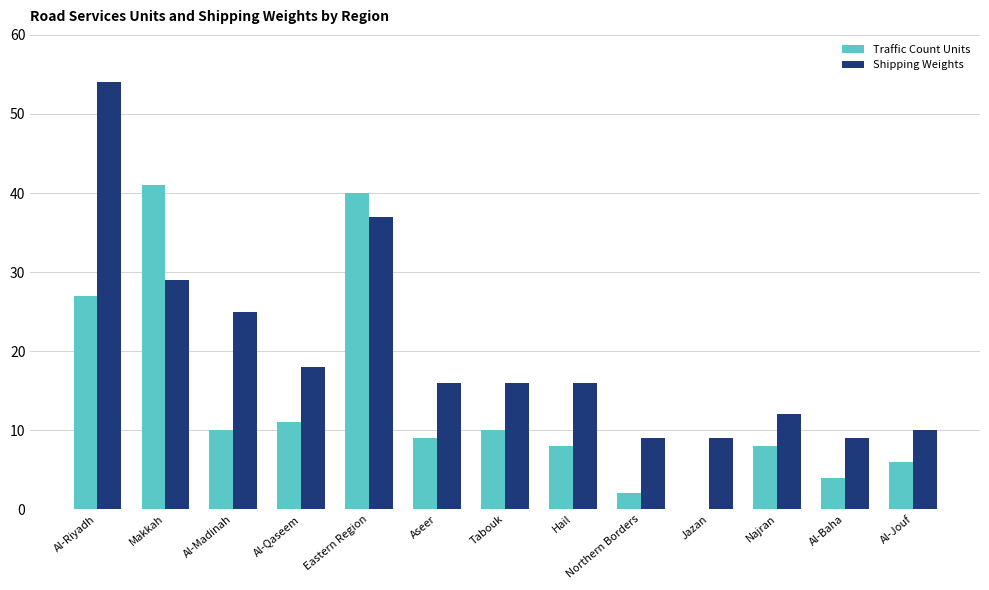

True or false: Shipping Weights has a value of 37 at Eastern Region.

True